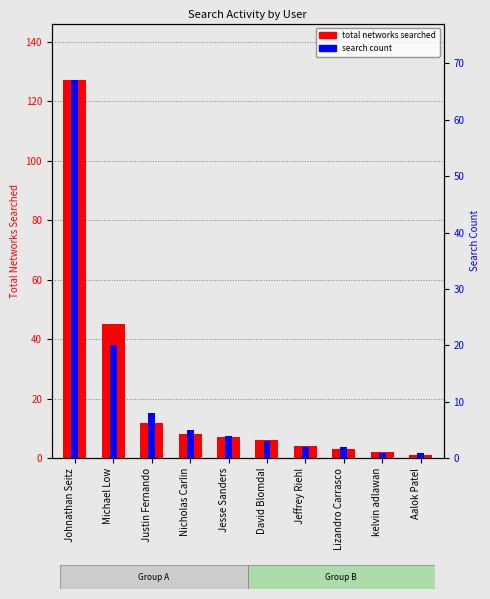

How many data points does each series have?

10